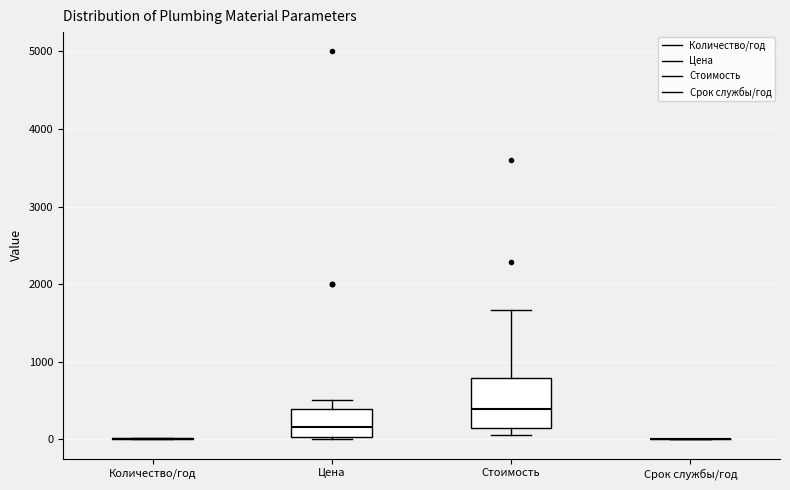

Reading left to right, read every box against the y-axis: the position of its median line, the range the box covers, and the ends of its whiskers. The values are not printed on the chart, so give them approximately, as read against the axis.

Количество/год: box collapsed to a line at 0, whiskers 0 to 0
Цена: median 200, box 0 to 400, whiskers 0 to 500
Стоимость: median 400, box 100 to 800, whiskers 100 (just below the box's lower edge) to 1700
Срок службы/год: box collapsed to a line at 0, whiskers 0 to 0